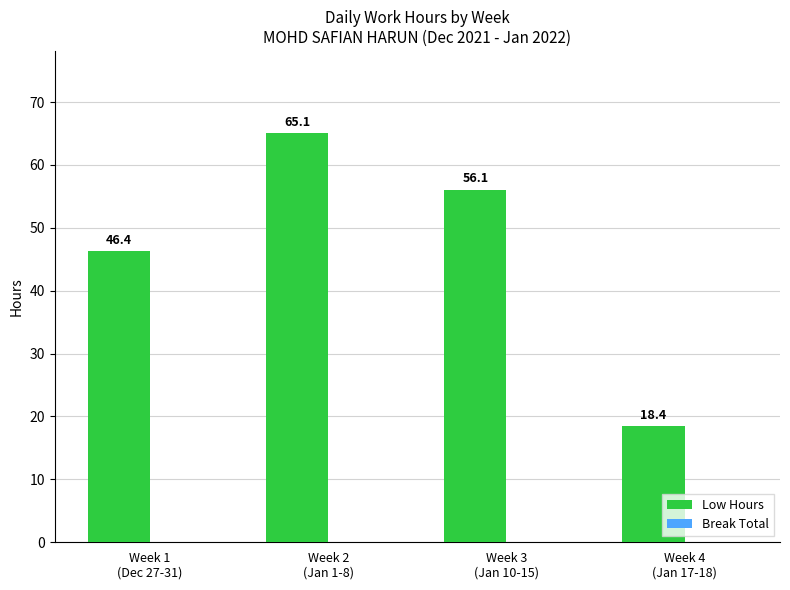

What is the label of the 2nd bar from the right?

Week 3
(Jan 10-15)